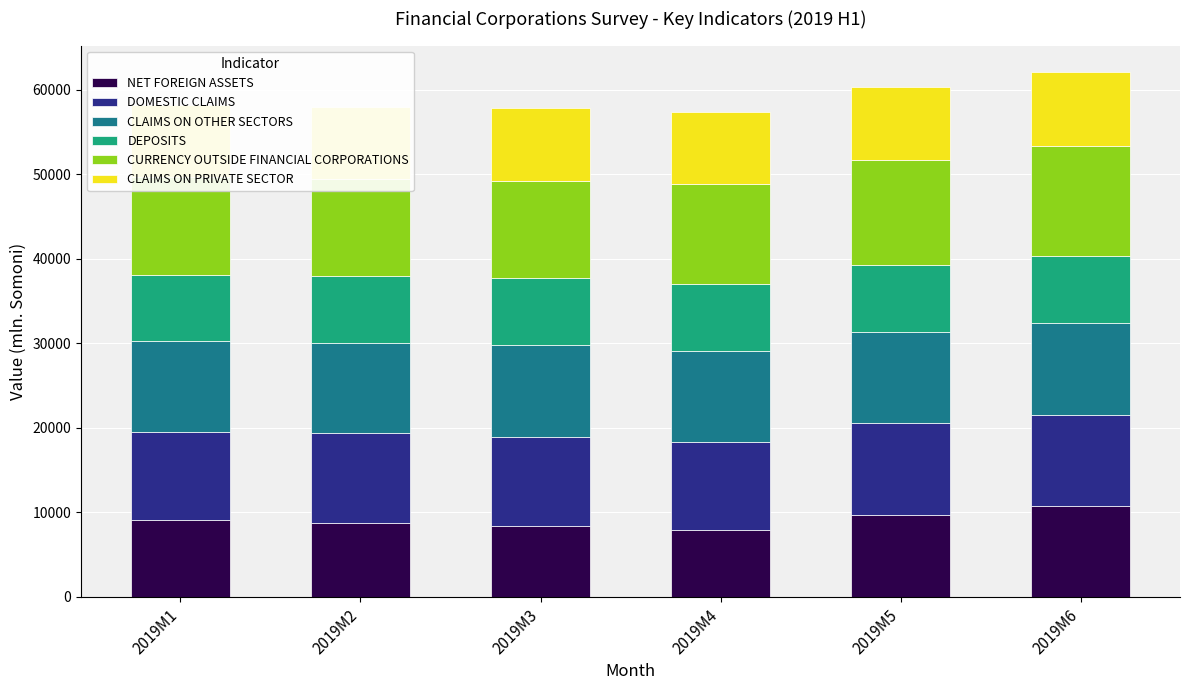

Reading left to right, what are all the values shown in this chart?

NET FOREIGN ASSETS: 2019M1=9136.8	2019M2=8770.1	2019M3=8392.7	2019M4=7916.0	2019M5=9743.6	2019M6=10724.7
DOMESTIC CLAIMS: 2019M1=10406.7	2019M2=10583.0	2019M3=10578.0	2019M4=10469.0	2019M5=10805.6	2019M6=10777.8
CLAIMS ON OTHER SECTORS: 2019M1=10678.7	2019M2=10679.9	2019M3=10793.0	2019M4=10730.2	2019M5=10749.3	2019M6=10950.8
DEPOSITS: 2019M1=7865.0	2019M2=7914.4	2019M3=7903.3	2019M4=7850.9	2019M5=7911.6	2019M6=7931.4
CURRENCY OUTSIDE FINANCIAL CORPORATIONS: 2019M1=11553.5	2019M2=11526.2	2019M3=11567.0	2019M4=11843.7	2019M5=12483.4	2019M6=12949.2
CLAIMS ON PRIVATE SECTOR: 2019M1=8497.0	2019M2=8495.3	2019M3=8606.8	2019M4=8537.6	2019M5=8573.1	2019M6=8780.7